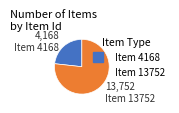

Combined, do Item 4168 and Item 13752 account for over 50%?

Yes